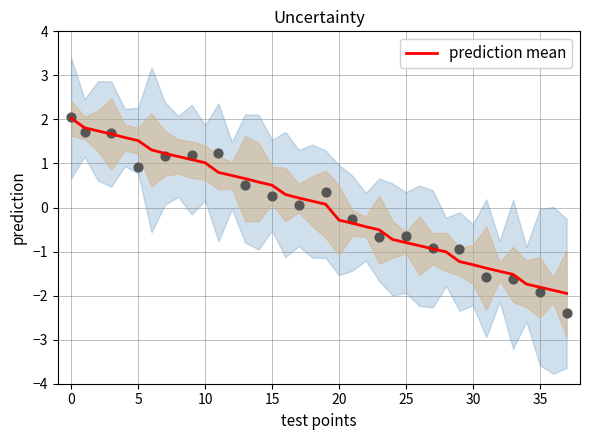

What is the change in value from 11 to 36?

-2.7